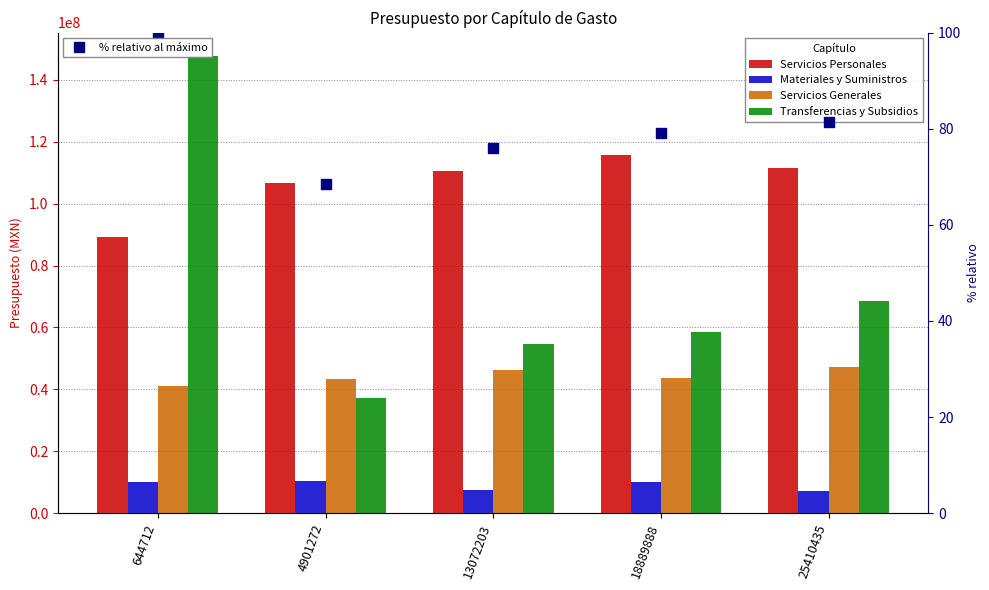

Where is Servicios Personales nearest to the value 102455907?

4901272